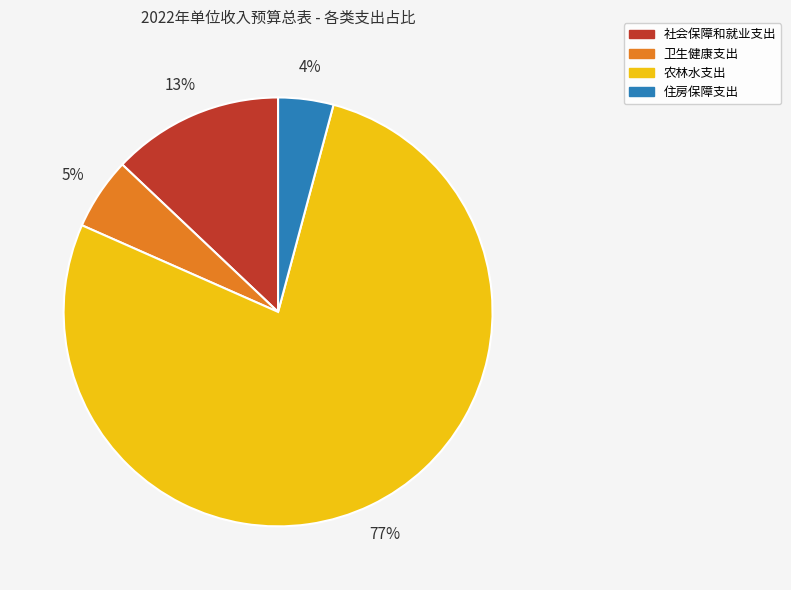

To the nearest percent, what is the difference between the 农林水支出 and 社会保障和就业支出 slice percentages?

65%